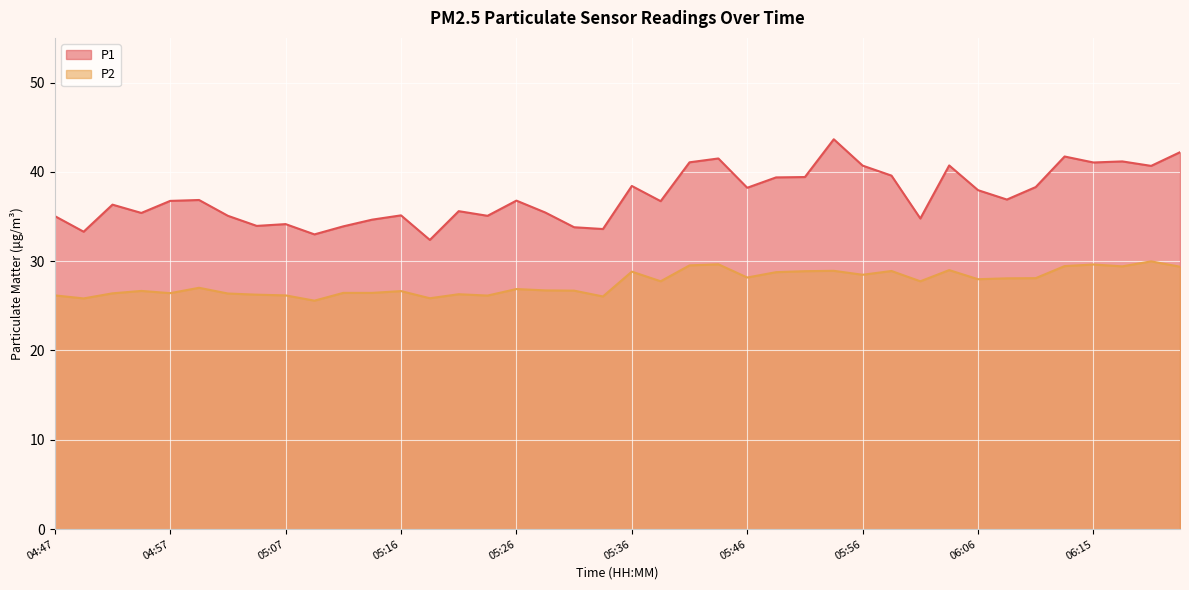

What is the difference between the maximum and second lowest values in the P2 series?

4.2